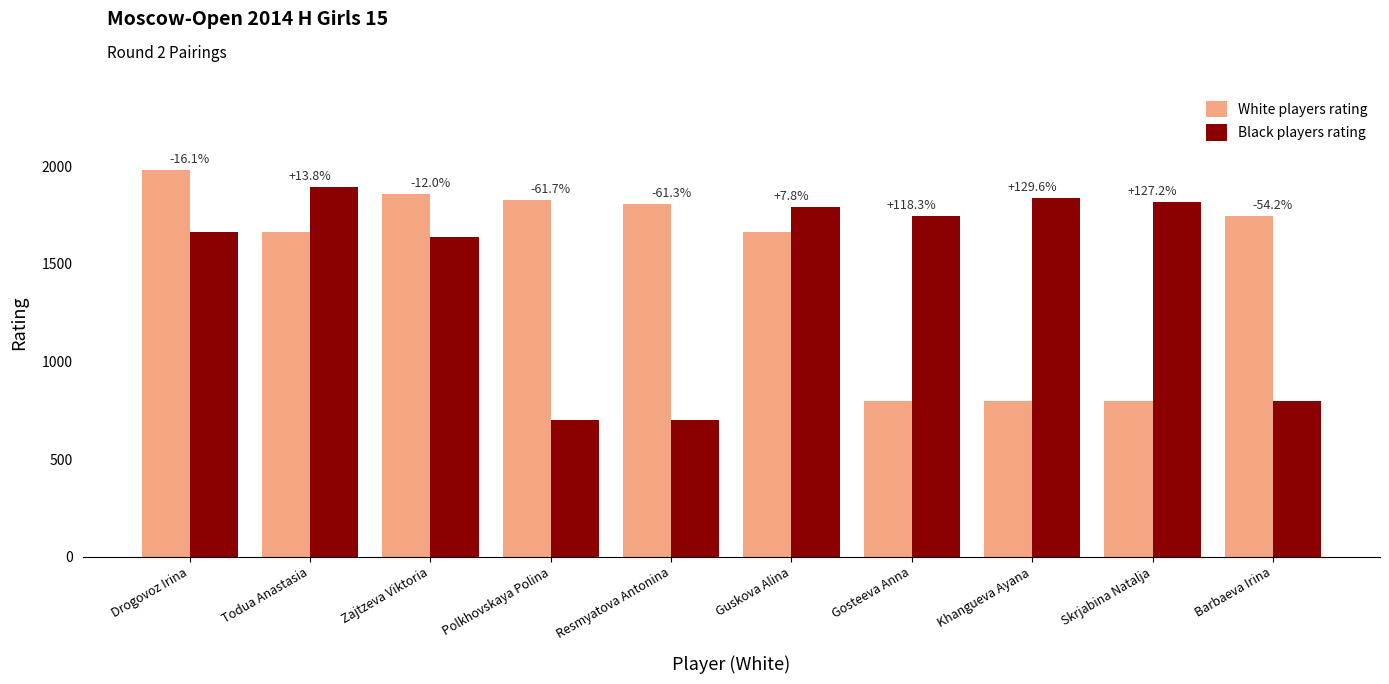

How many bars are there in each group?

2